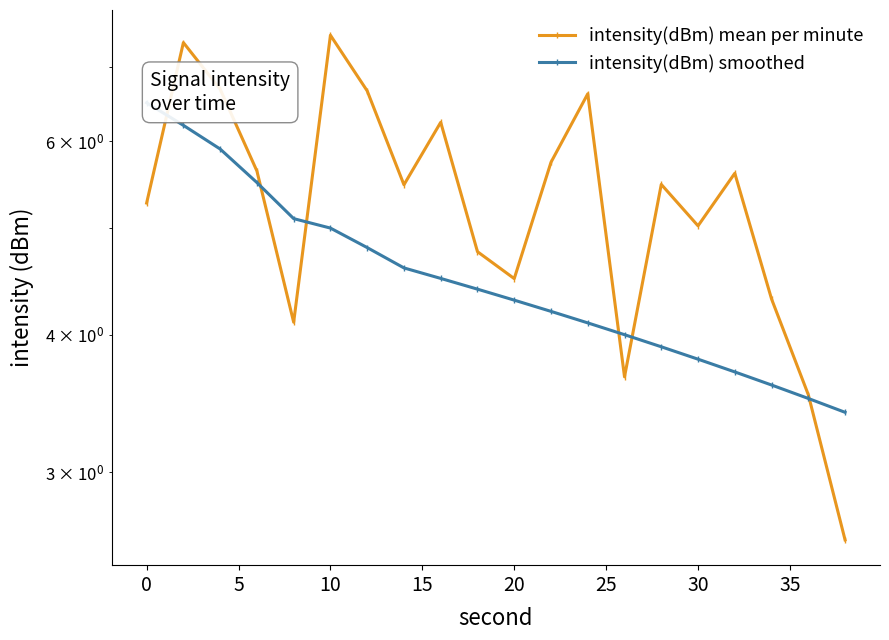

How many intersections are there between intensity(dBm) smoothed and intensity(dBm) mean per minute?

6